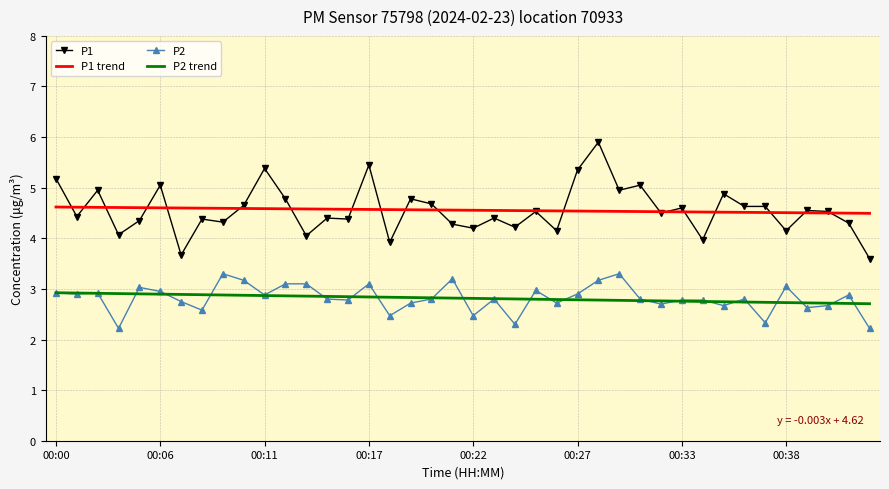

True or false: P2 trend and P1 intersect in this chart.

False